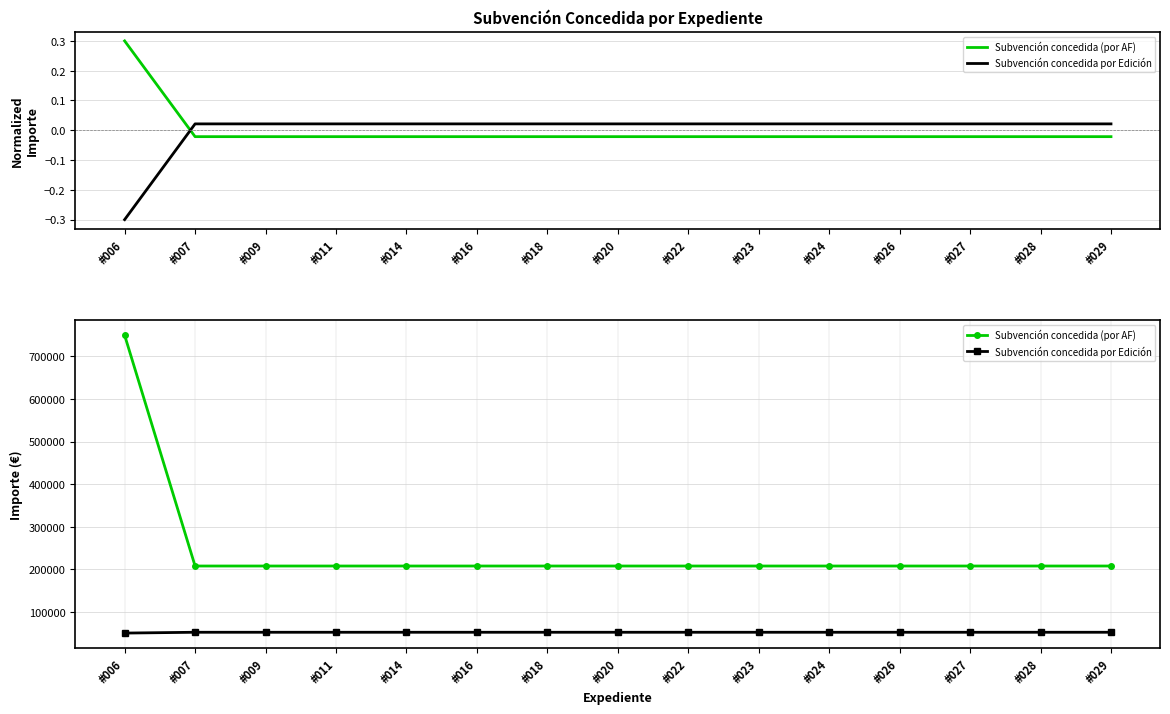

At which category is the sum across all series the highest?

#006